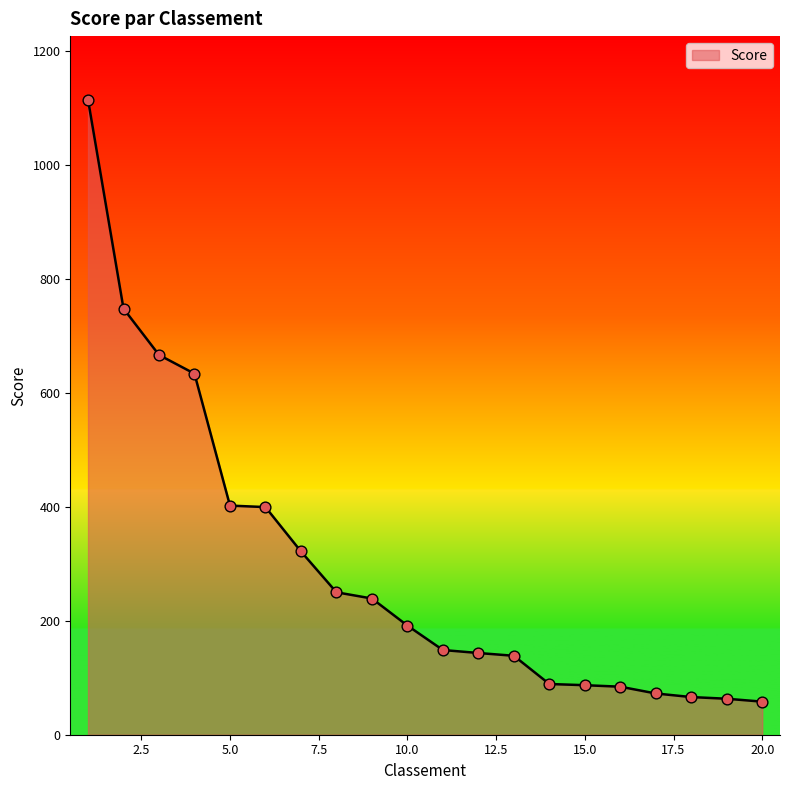

What is the smallest value displayed?

58.1